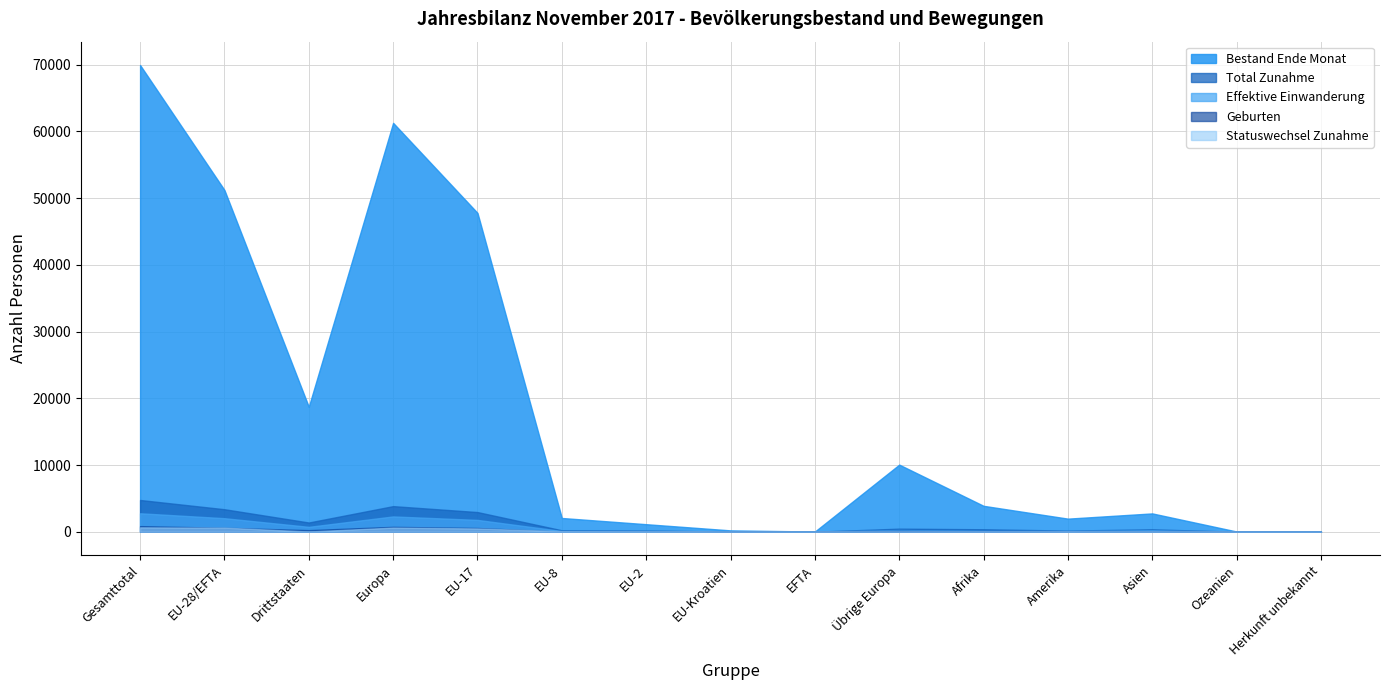

Which series has the largest total across all categories?

Bestand Ende Monat